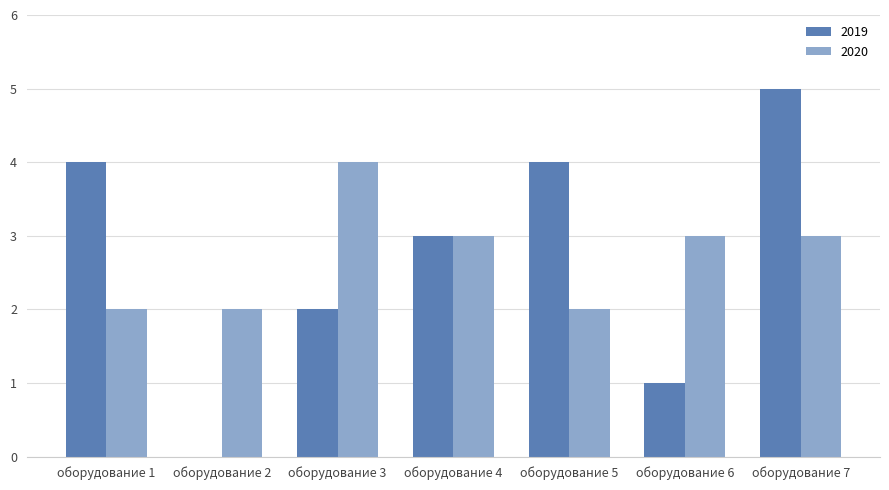

What is the sum of the 2019 values at оборудование 6 and оборудование 7?

6